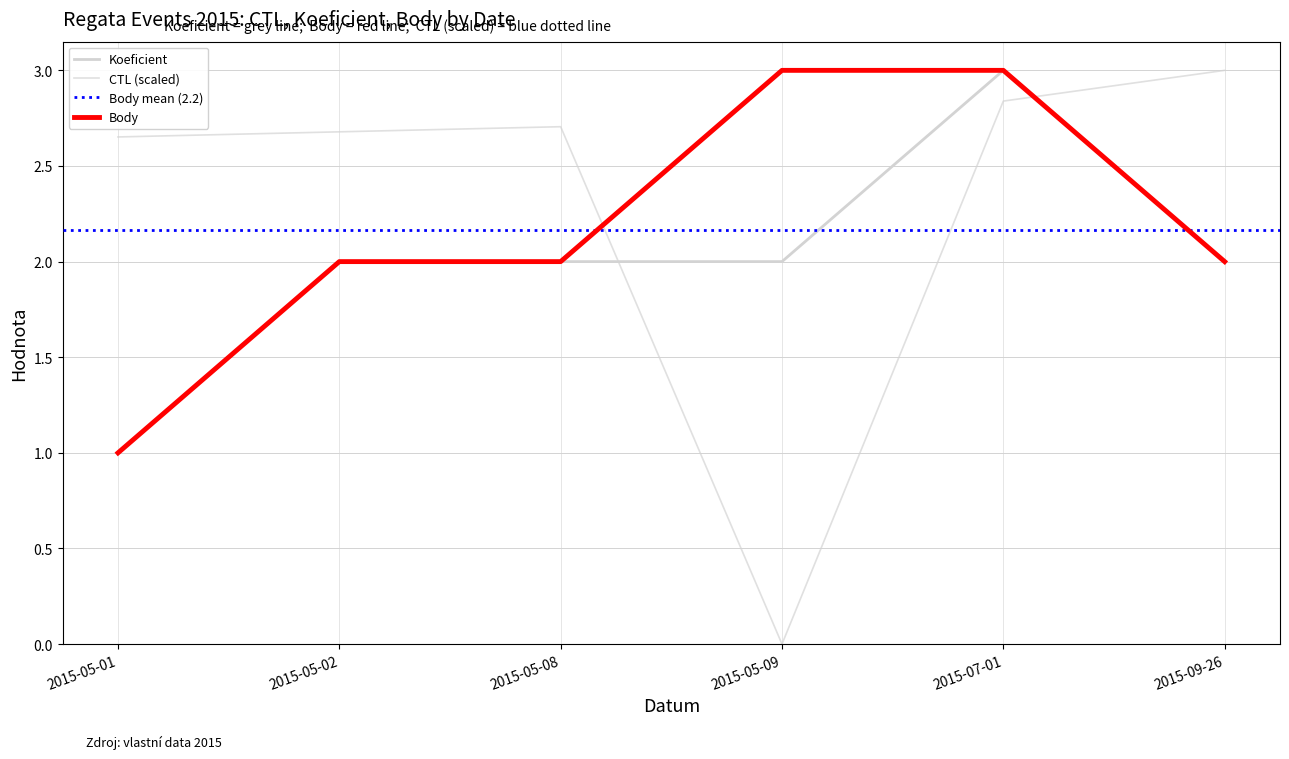

What is the difference between the CTL values at 2015-05-01 and 2015-09-26?

0.3